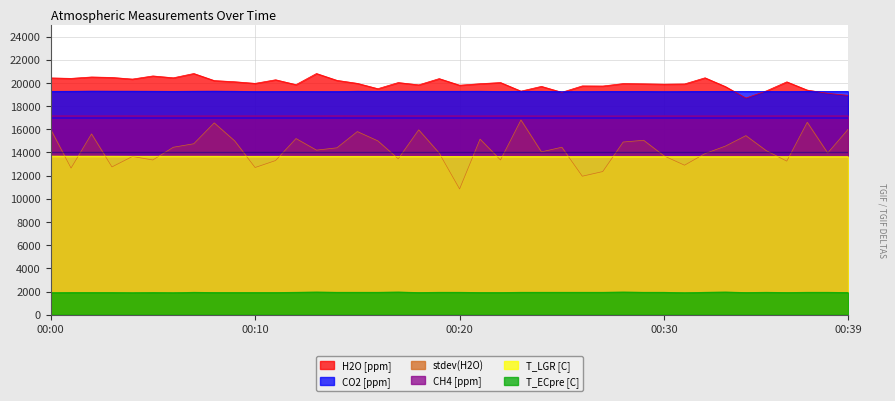

What is the sum of the CH4 [ppm] values at 00:26 and 00:11?

34320.6